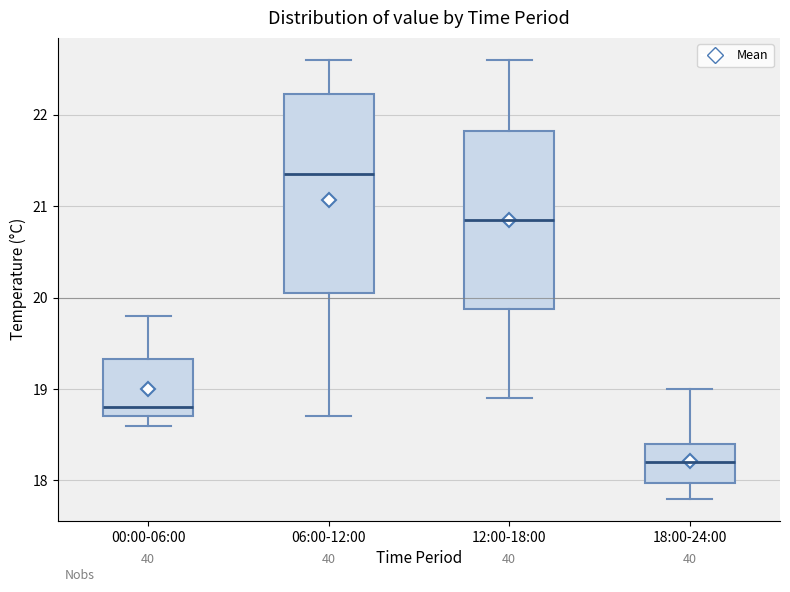

Which box is the tallest, from its lower edge to its upper edge?

06:00-12:00